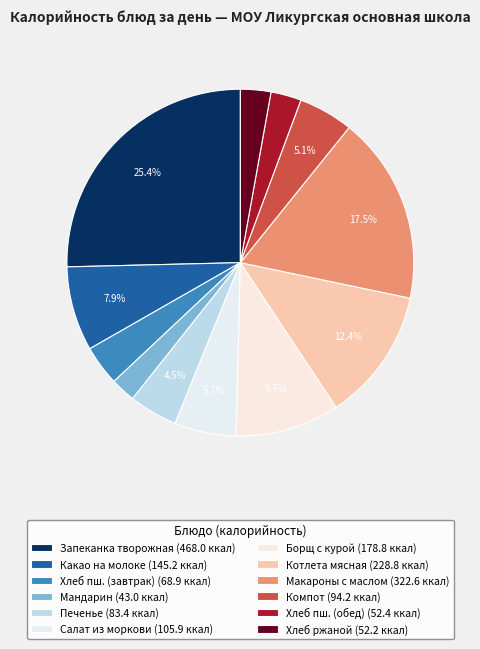

What is the smallest slice in the pie chart?

Мандарин